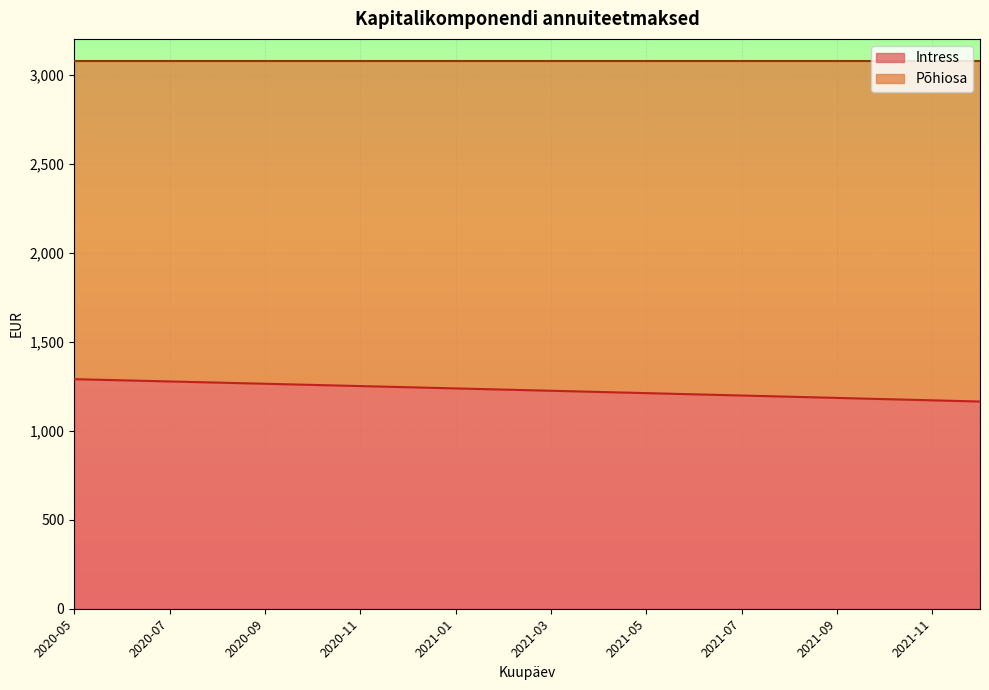

Is it true that the value at 2020-10 is 1256.9?

True